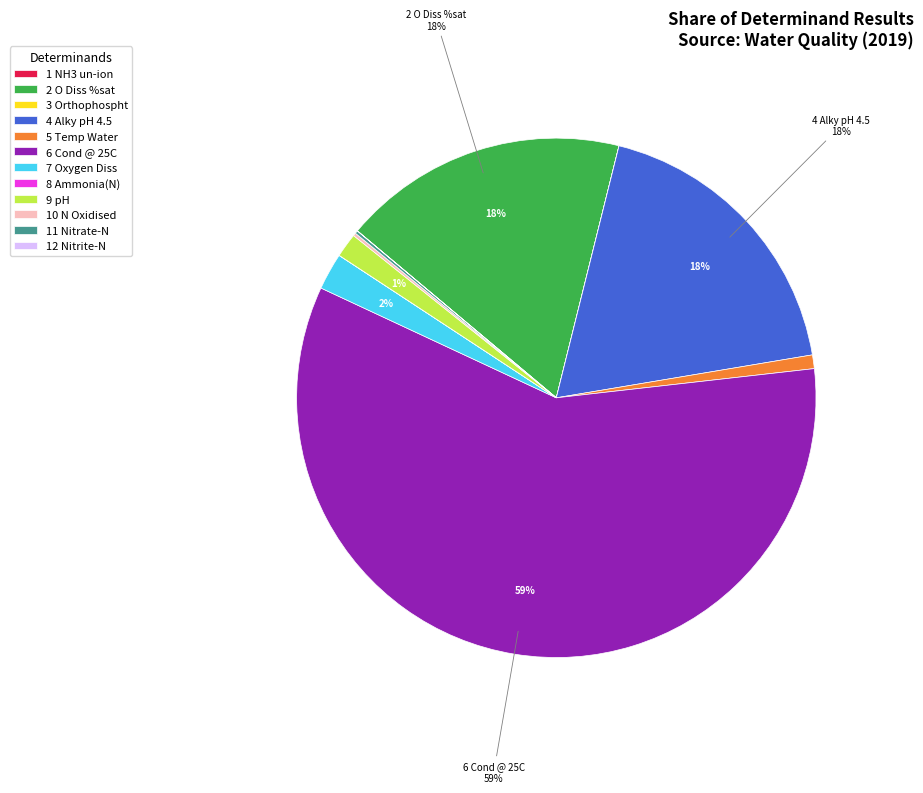

Which category has the biggest portion of the pie?

6 Cond @ 25C